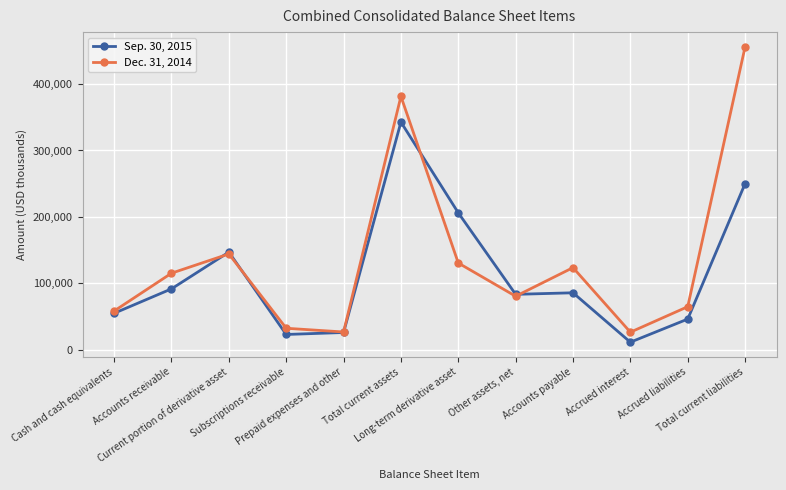

The Sep. 30, 2015 series shows 46224 at Accrued liabilities. True or false?

True